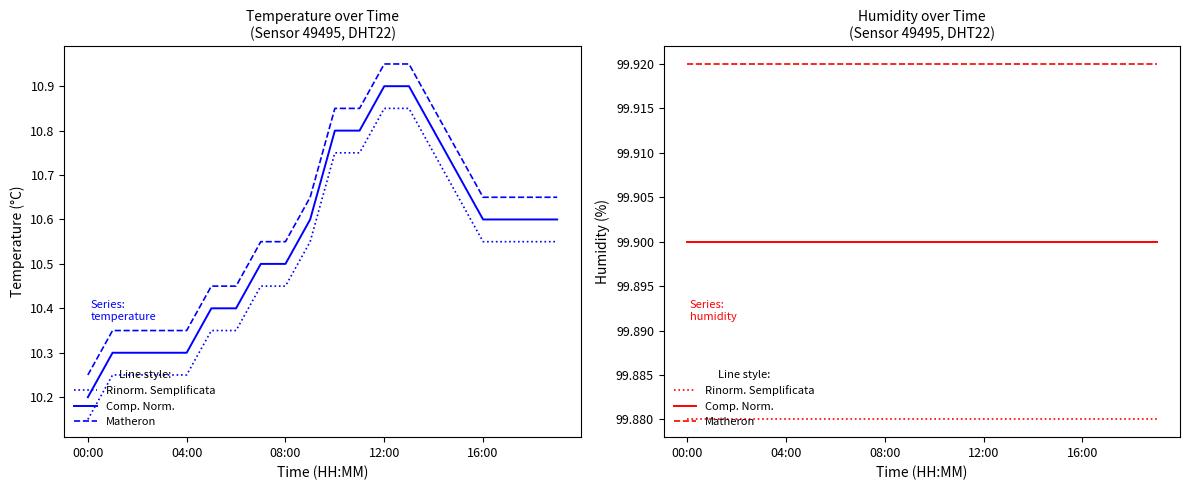

Does the chart have visible grid lines?

No